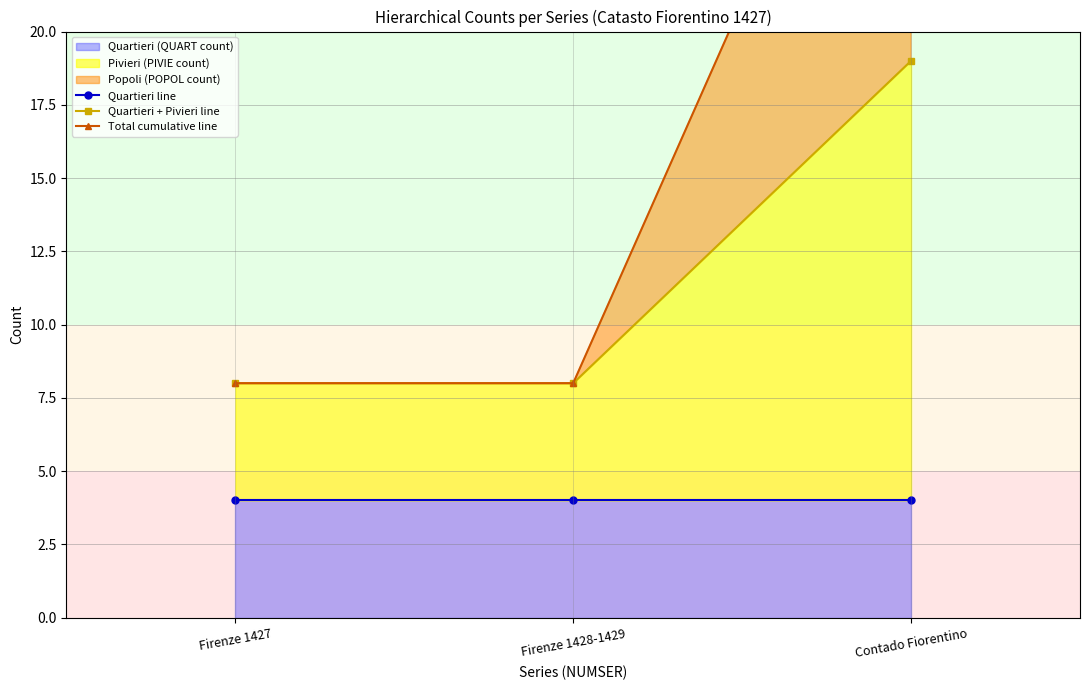

Reading left to right, transcribe all the data shown in this chart.

Quartieri line: 4	4	4
Quartieri + Pivieri line: 8	8	19
Total cumulative line: 8	8	34